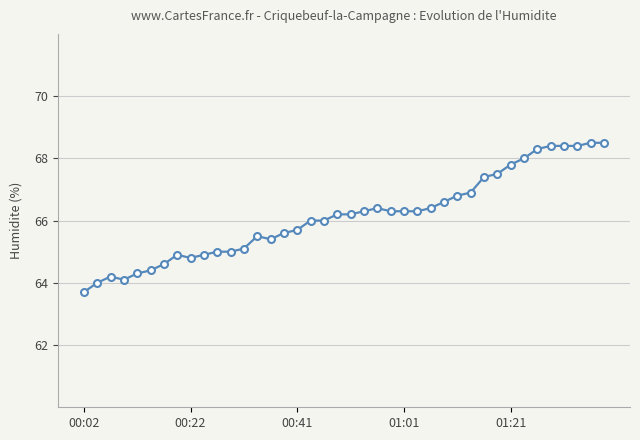

What is the value of the 33rd point from the left?

67.8